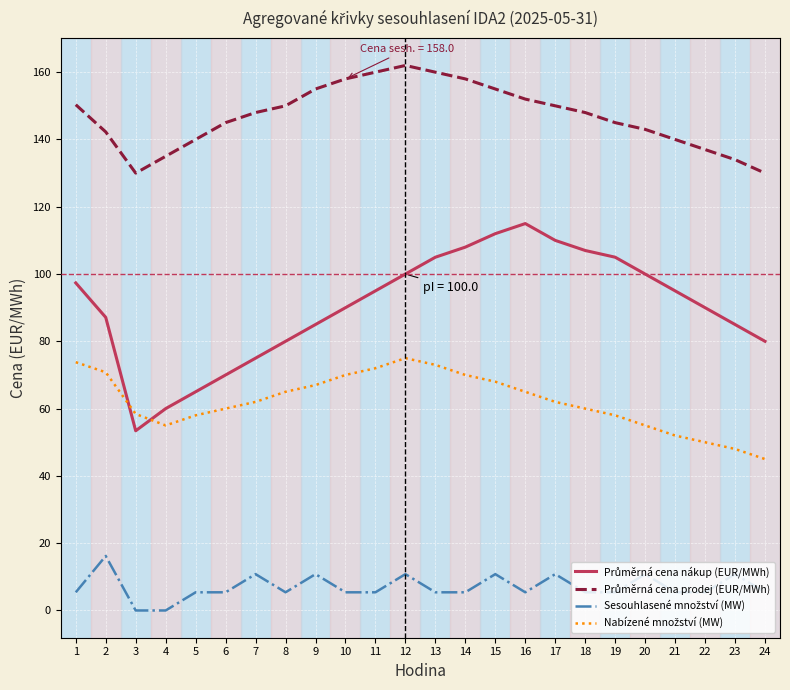

What is the maximum value shown in the chart?

162.0